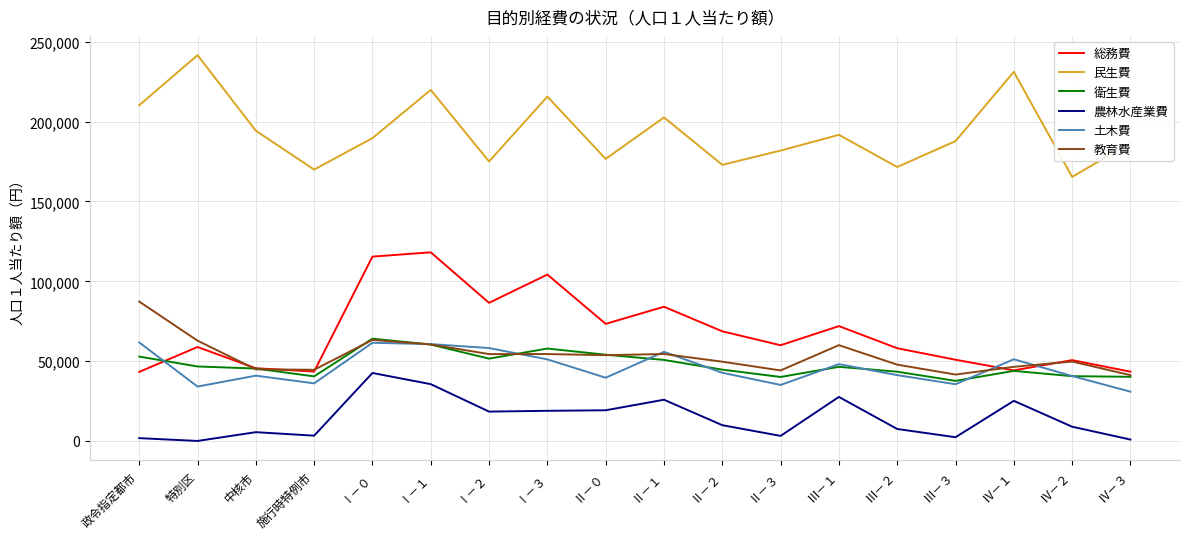

The value of 総務費 at Ⅲ－１ is 17461. True or false?

False